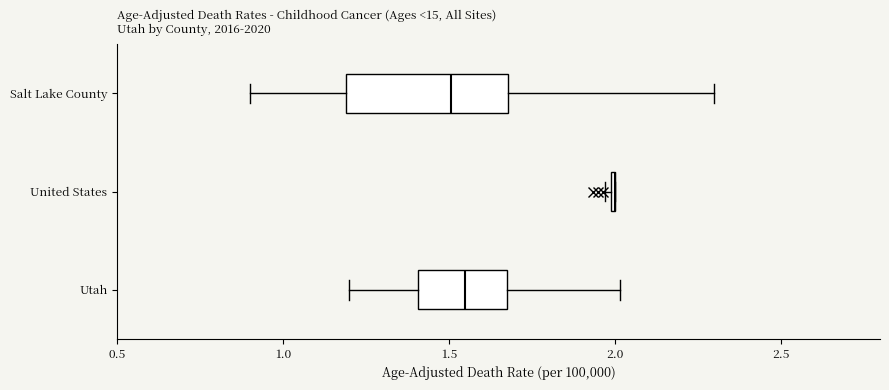

Reading bottom to top, transcribe this box plot: for each box, give where its median line is, the range the box spans, and where its two whiskers end, as read against the x-axis. The values are not printed on the chart, so give them approximately, as read against the axis.

Utah: median 1.55, box 1.40 to 1.70, whiskers 1.20 to 2.00
United States: box collapsed to a line at 2.00, whiskers 1.95 to 2.00
Salt Lake County: median 1.50, box 1.20 to 1.70, whiskers 0.90 to 2.30